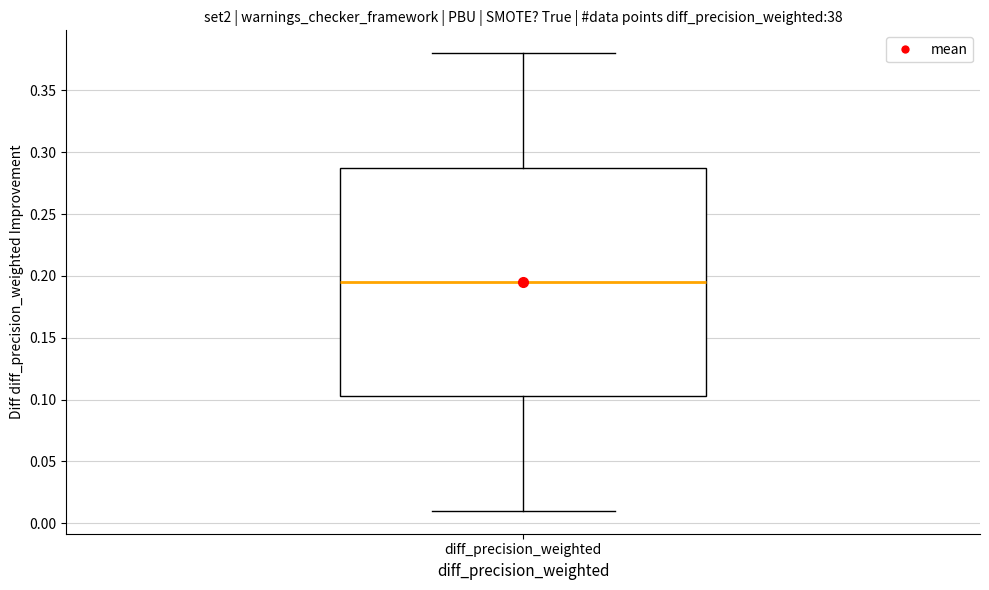

Transcribe this box plot: give where the median line is, the range the box spans, and where the two whiskers end, as read against the y-axis. The values are not printed on the chart, so give them approximately, as read against the axis.

median 0.195, box 0.105 to 0.290, whiskers 0.010 to 0.380